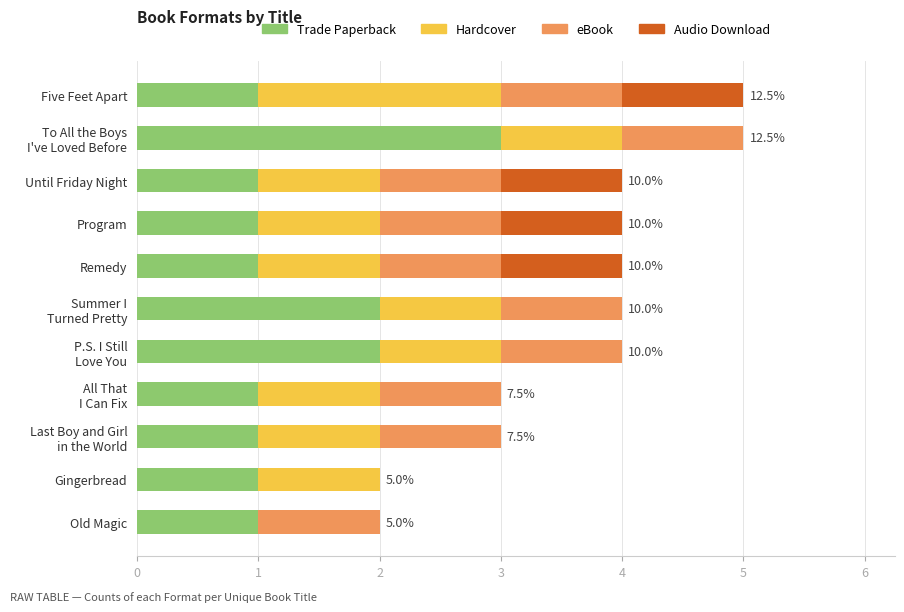

What is the total value across all series at Until Friday Night?

4